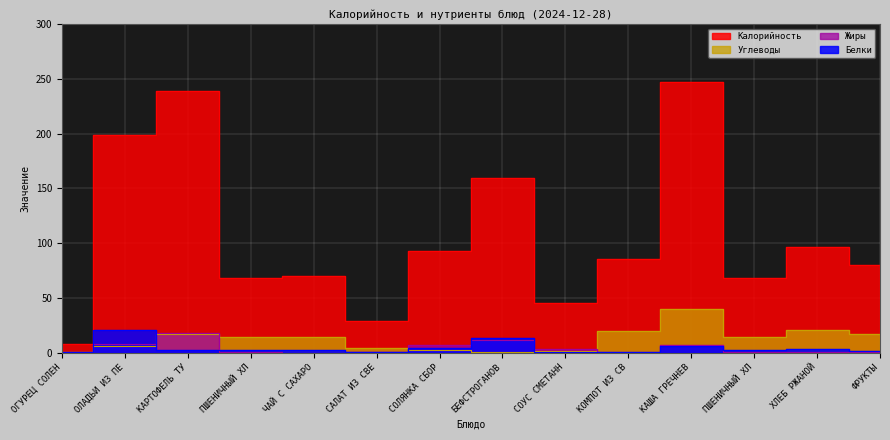

What is the spread (max minus min) of values at КАРТОФЕЛЬ ТУ?

236.9